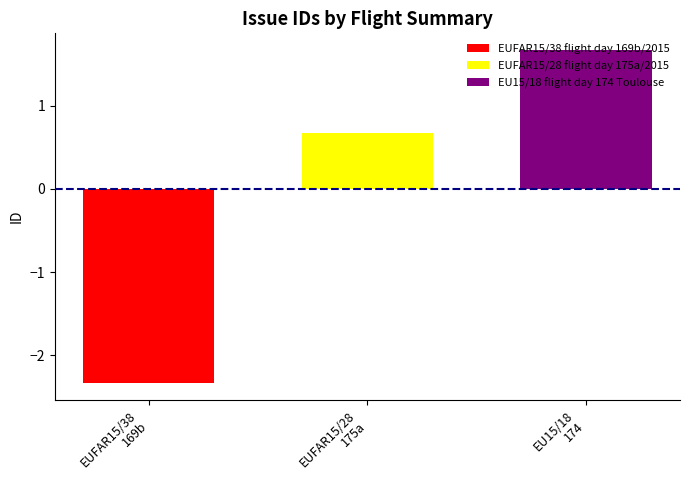

What is the minimum value for EUFAR15/38 flight day 169b/2015?

-2.3